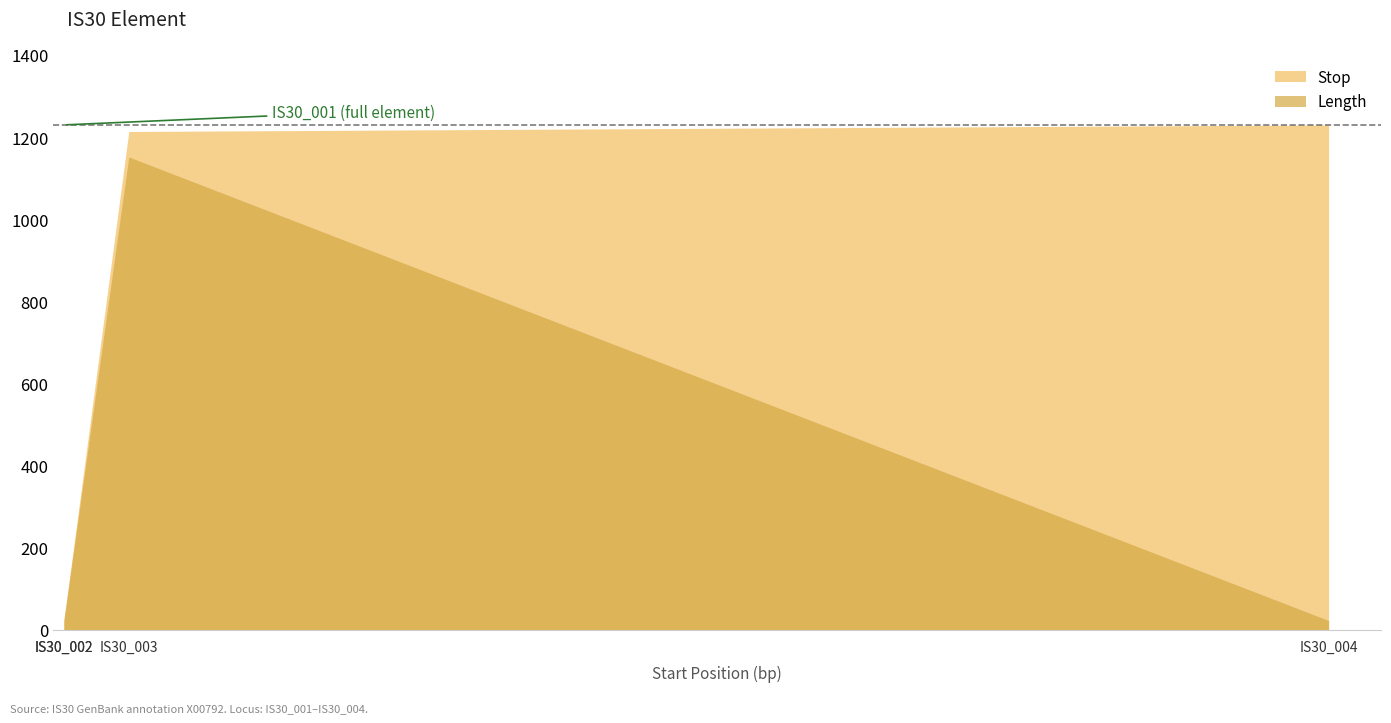

Does the chart display data point markers on the line(s)?

No